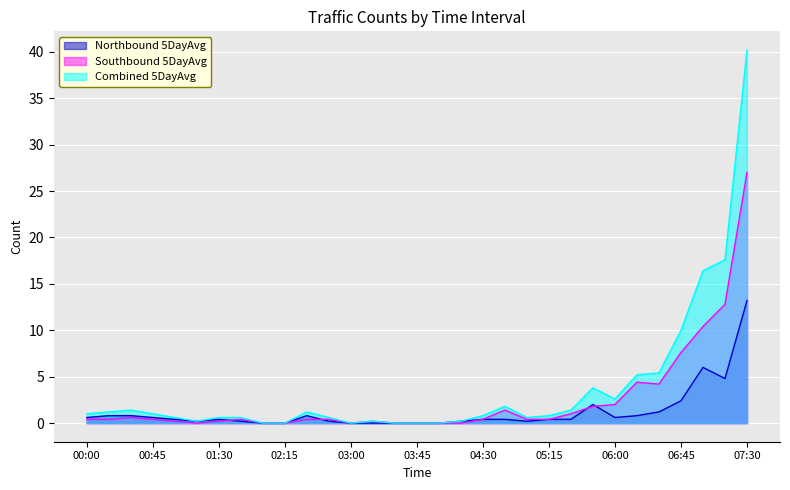

List the labels in order of Northbound 5DayAvg value, smallest first.

02:00, 02:15, 03:00, 03:15, 03:30, 03:45, 04:00, 01:15, 01:45, 02:45, 04:15, 05:00, 01:00, 01:30, 04:30, 04:45, 05:15, 05:30, 00:00, 00:45, 06:00, 00:15, 00:30, 02:30, 06:15, 06:30, 05:45, 06:45, 07:15, 07:00, 07:30